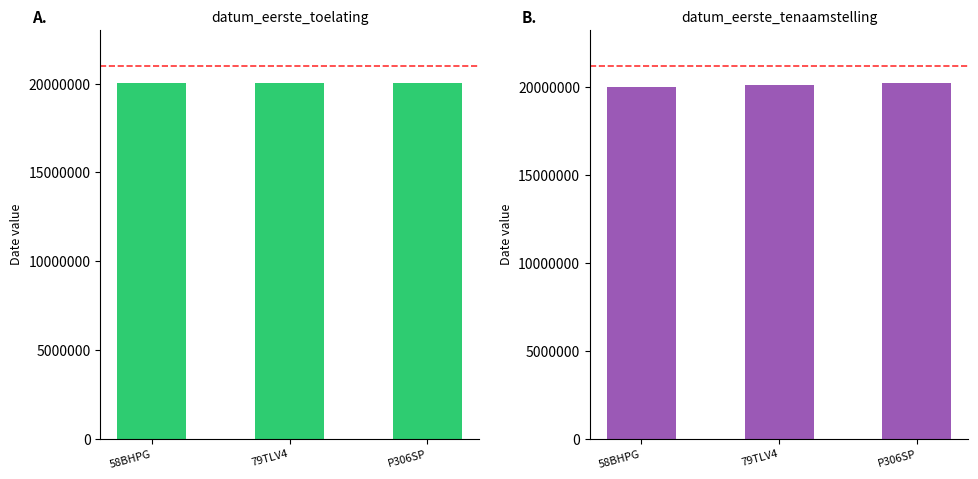

Where does the datum_eerste_toelating series first go above 20020208?

58BHPG